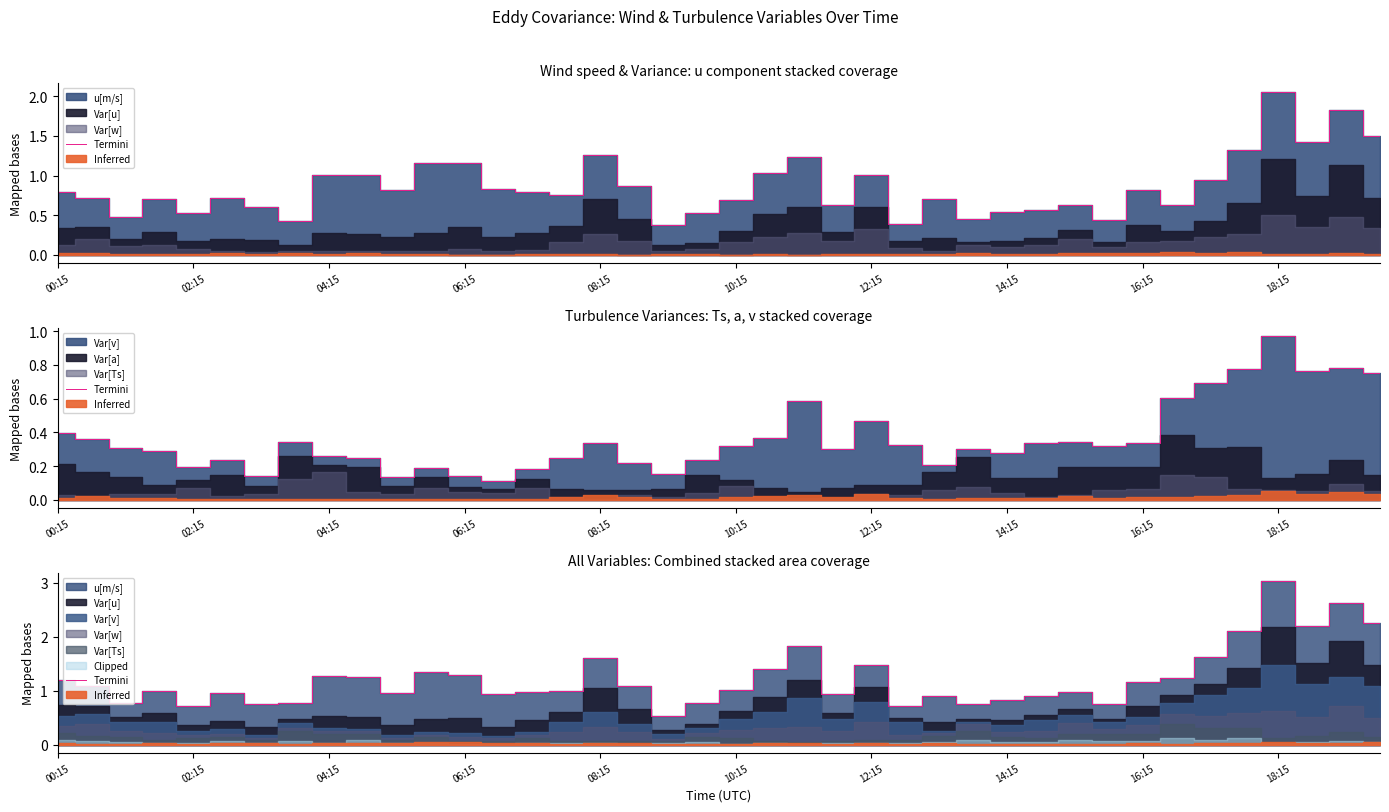

Read the value at 18:15.

3.0